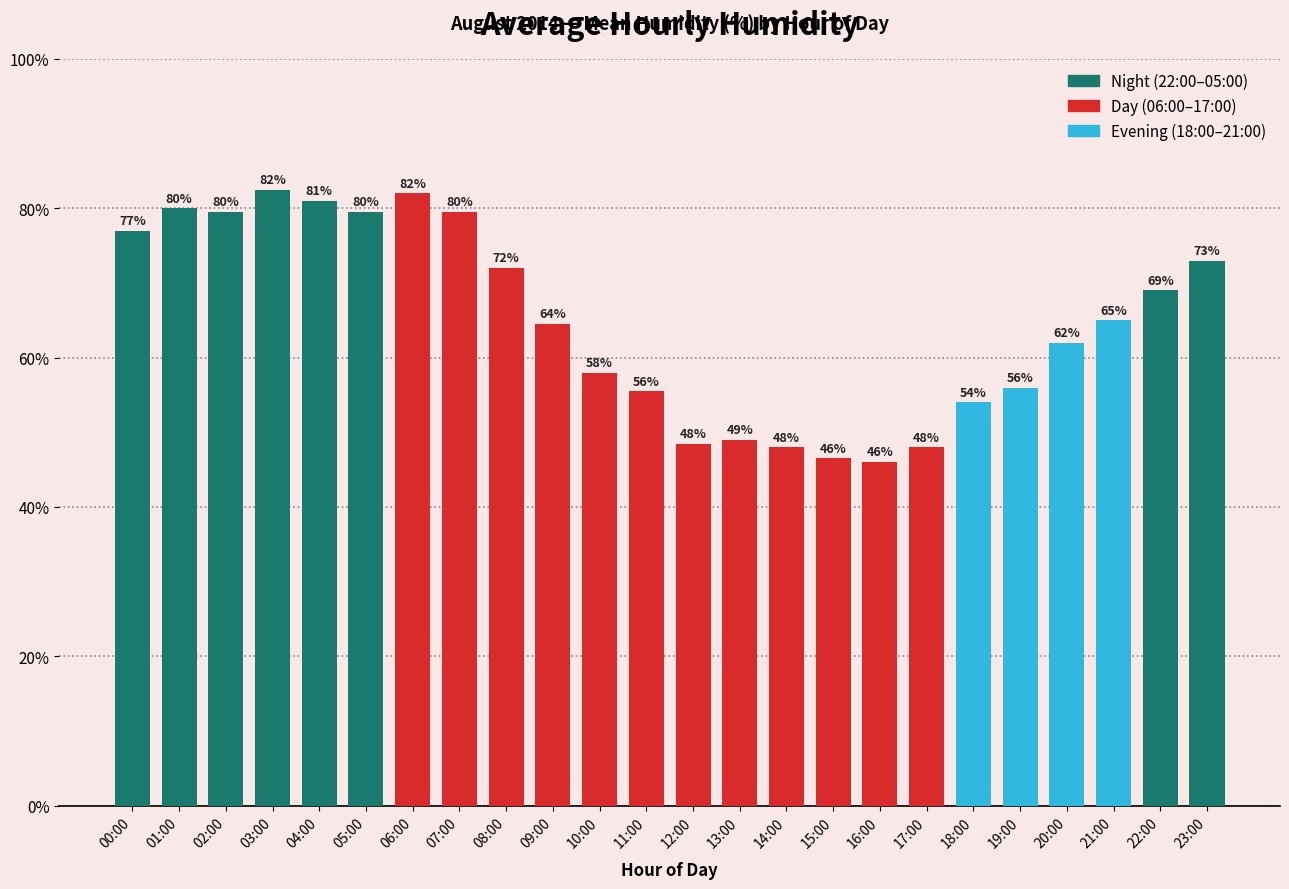

How many bars are there in total?

24